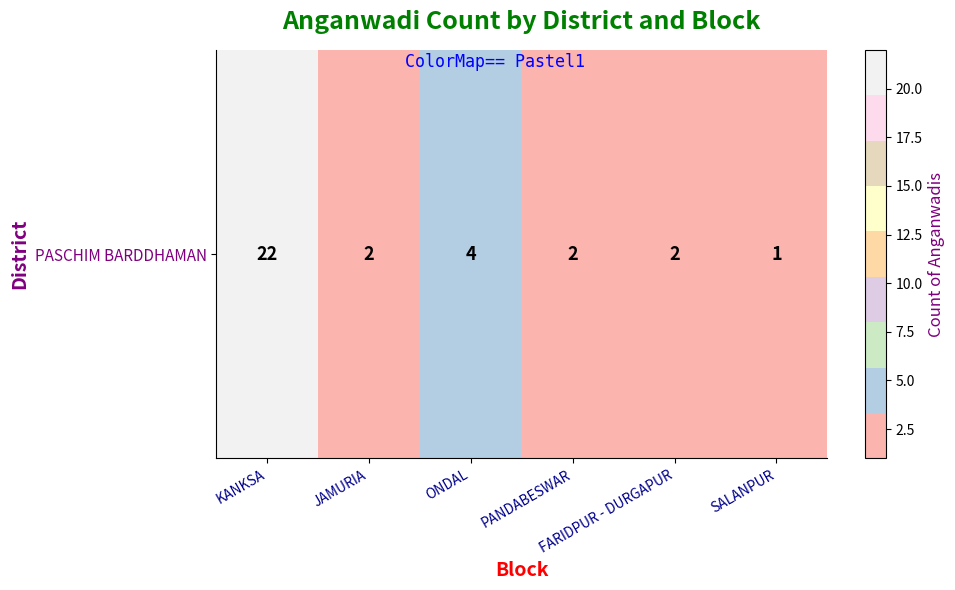

What is the difference between the values at ONDAL and JAMURIA?

2